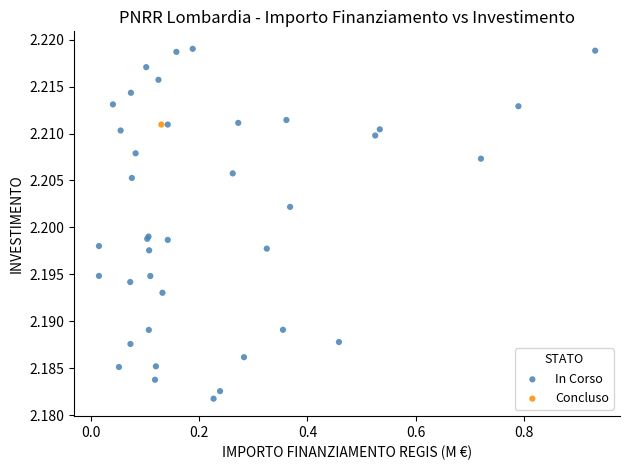

What are all the series names shown in the legend?

In Corso, Concluso